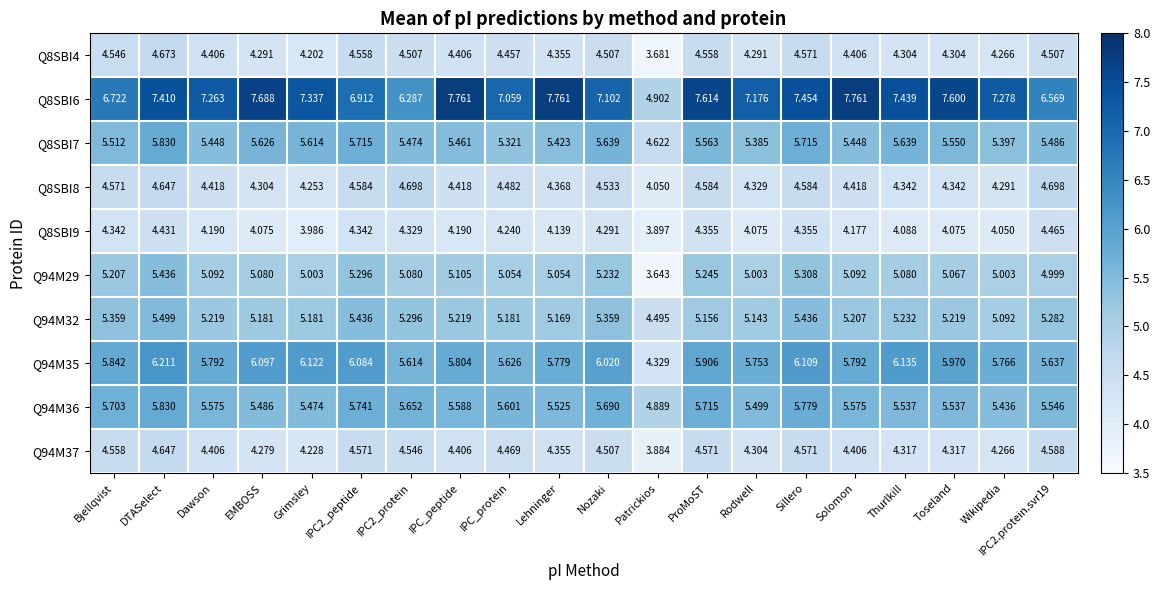

At which label does Q94M32 first exceed 5?

Bjellqvist